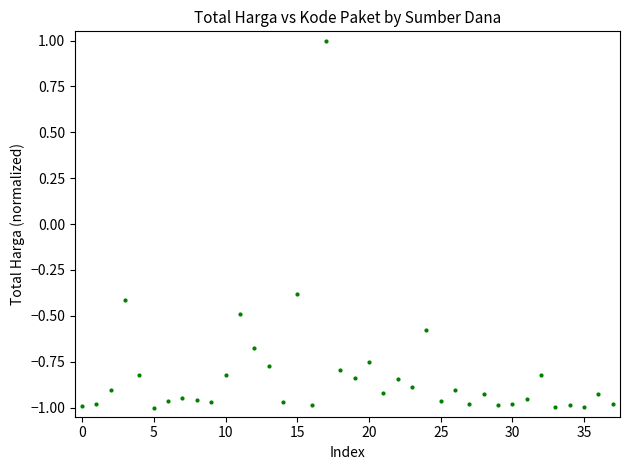

What Y value in the scatter plot is closest to 0?

-0.4